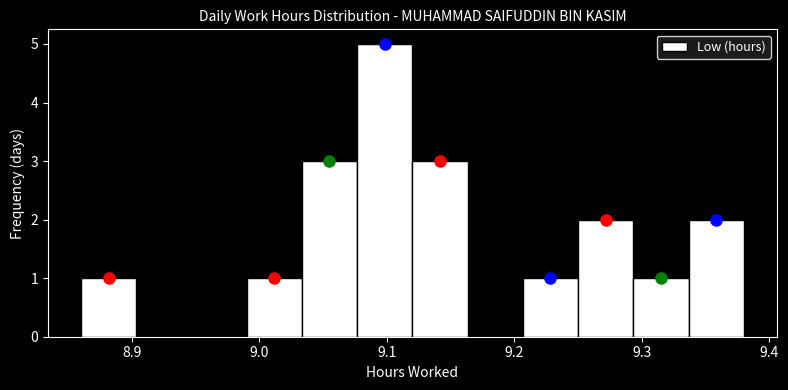

Reading left to right, transcribe this chart: for each bar, give the range it covers on the x-axis and its height. Neither the bar edges nor the heights are printed on the chart, so give them approximately, as read against the axes.

8.86 to 8.90: 1
8.90 to 8.95: 0
8.95 to 8.99: 0
8.99 to 9.03: 1
9.03 to 9.08: 3
9.08 to 9.12: 5
9.12 to 9.16: 3
9.16 to 9.21: 0
9.21 to 9.25: 1
9.25 to 9.29: 2
9.29 to 9.34: 1
9.34 to 9.38: 2